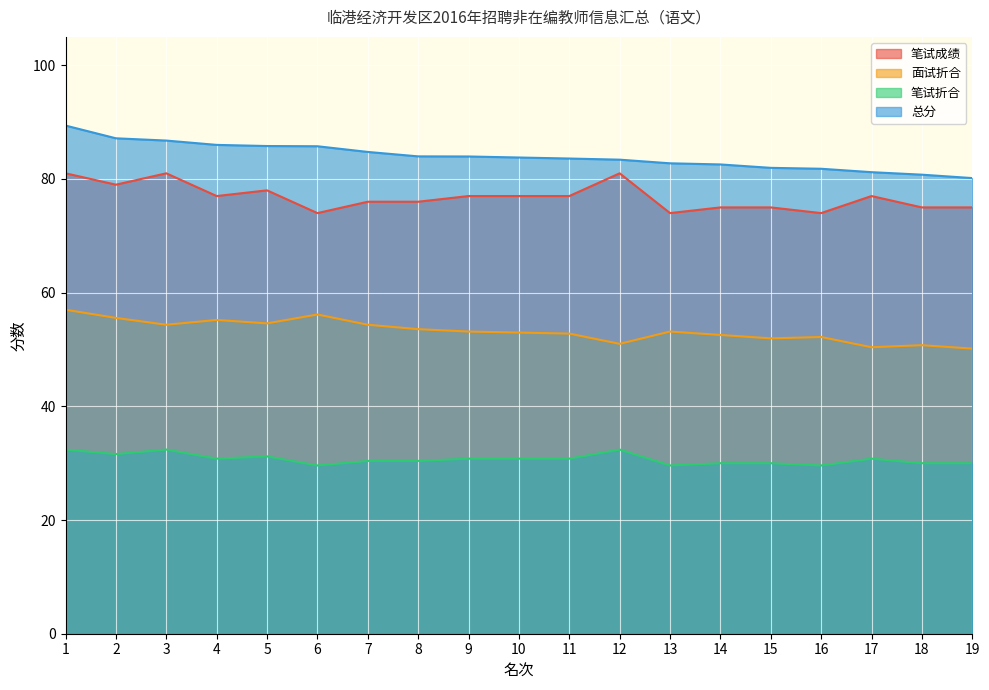

What is the total value across all series at 3?

254.5